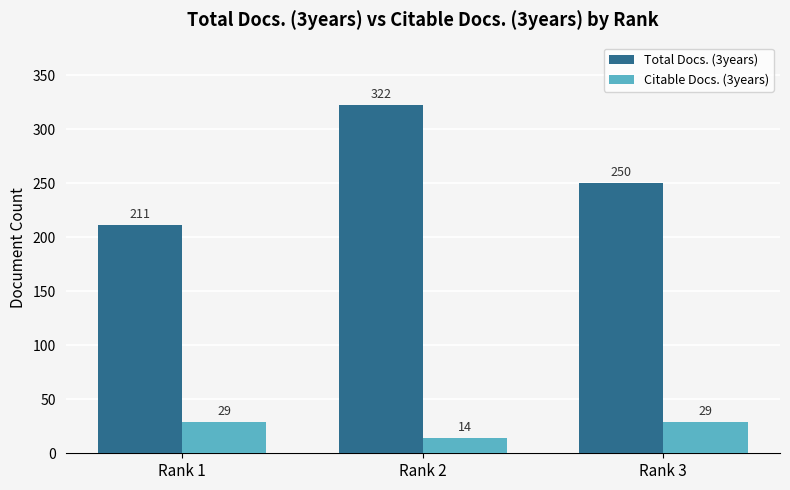

Reading left to right, extract all data points from this chart.

Total Docs. (3years): Rank 1=211	Rank 2=322	Rank 3=250
Citable Docs. (3years): Rank 1=29	Rank 2=14	Rank 3=29